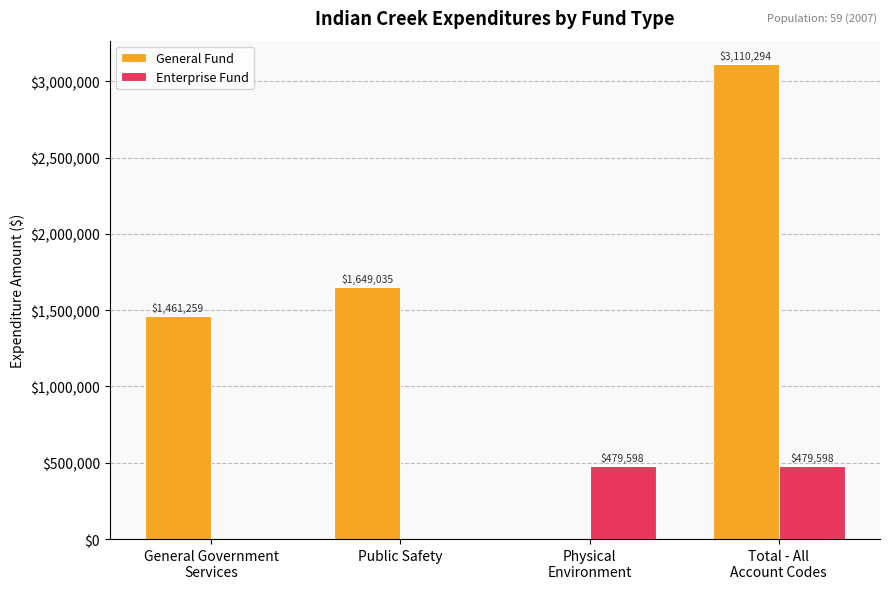

Between General Government
Services and Physical
Environment, which series saw the biggest shift?

General Fund